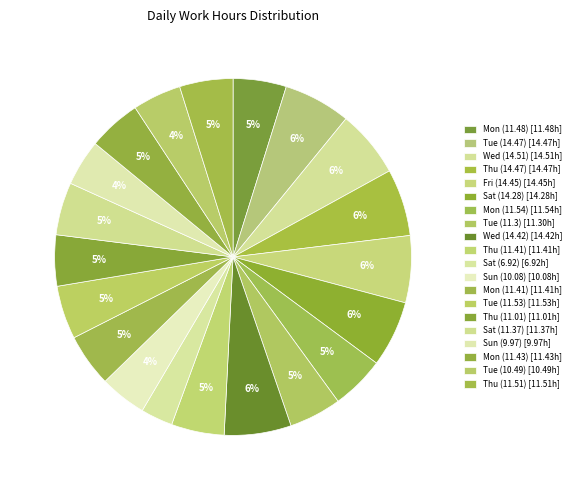

How many segments does this pie chart have?

20